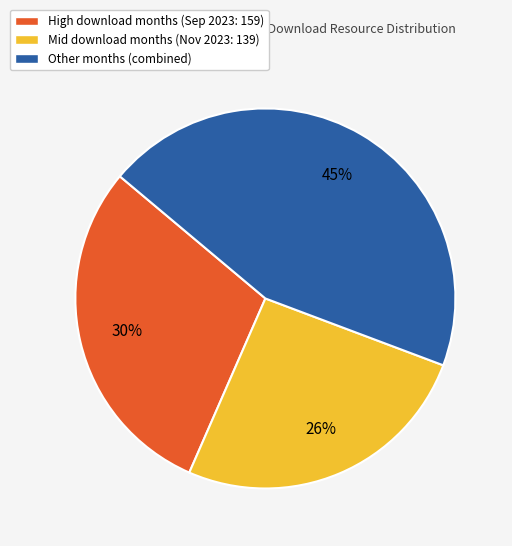

True or false: High download months (Sep 2023: 159) accounts for 30% of the total.

True